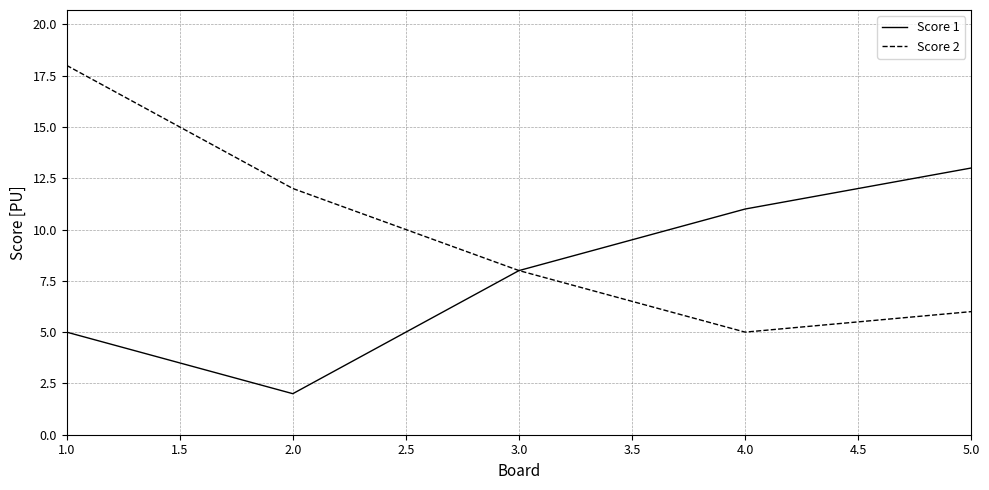

Reading left to right, transcribe all the data shown in this chart.

Score 1: 5	2	8	11	13
Score 2: 18	12	8	5	6